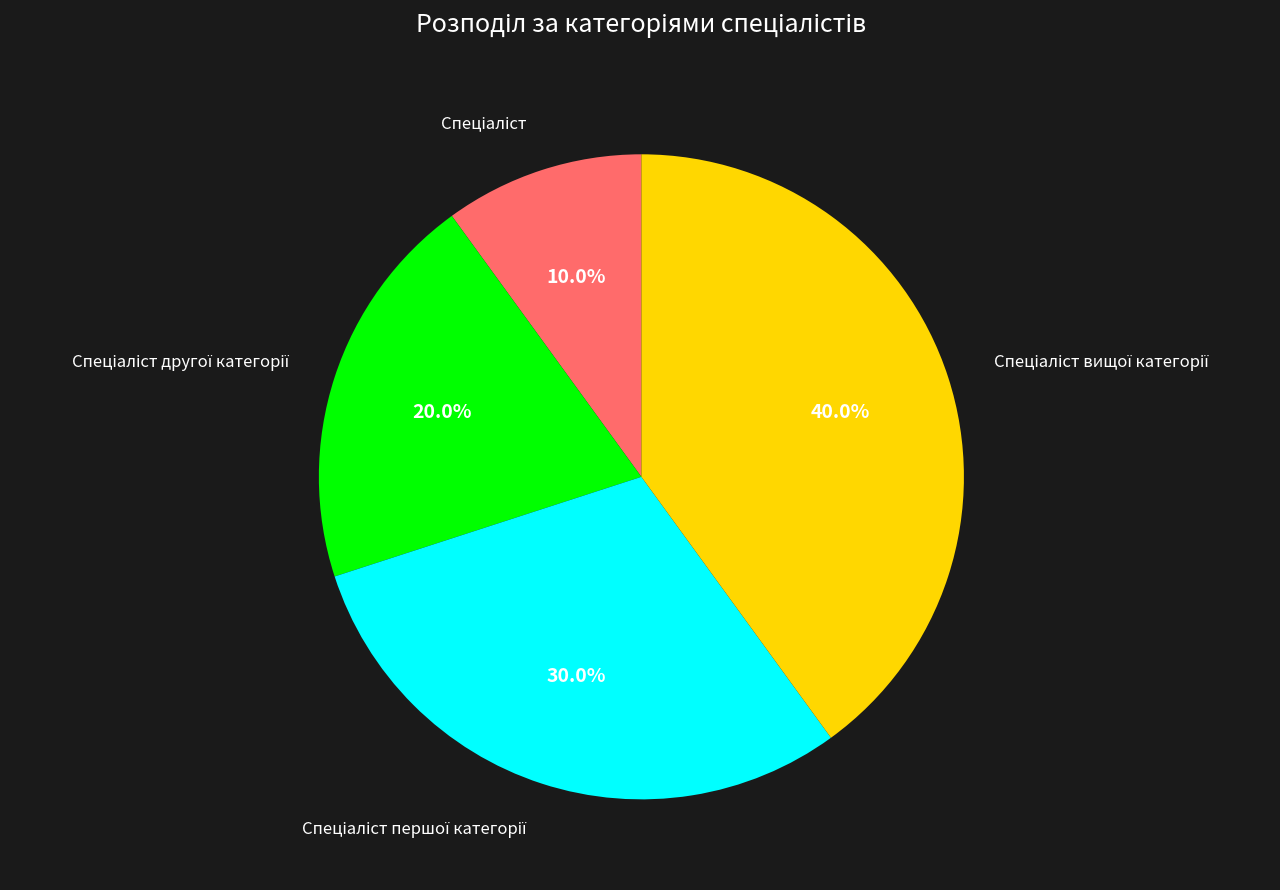

Is there any slice that represents more than half of the pie?

No